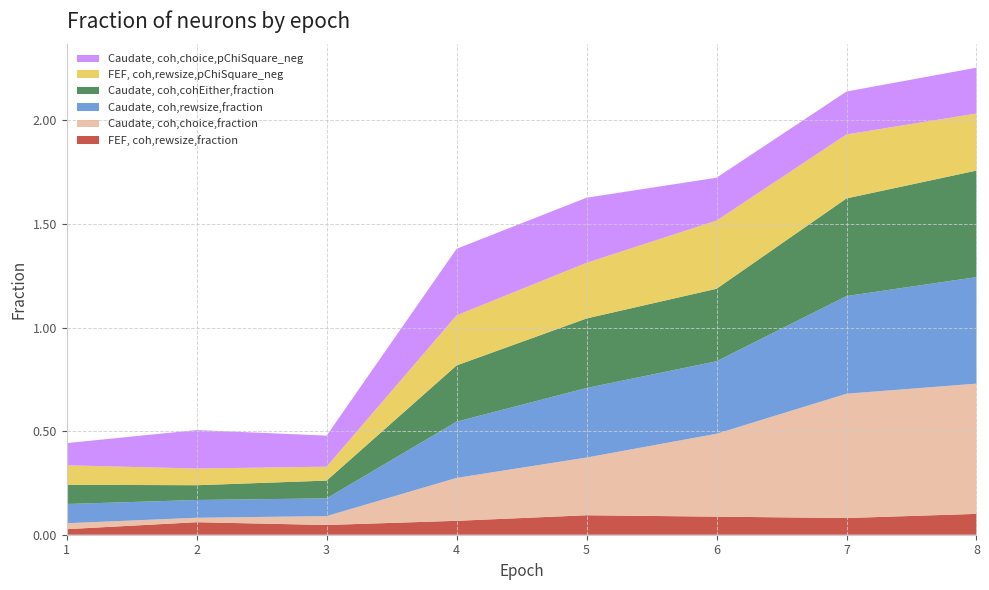

Reading left to right, extract all data points from this chart.

FEF, coh,rewsize,fraction: 1=0.0	2=0.1	3=0.0	4=0.1	5=0.1	6=0.1	7=0.1	8=0.1
Caudate, coh,choice,fraction: 1=0.0	2=0.0	3=0.0	4=0.2	5=0.3	6=0.4	7=0.6	8=0.6
Caudate, coh,rewsize,fraction: 1=0.1	2=0.1	3=0.1	4=0.3	5=0.3	6=0.3	7=0.5	8=0.5
Caudate, coh,cohEither,fraction: 1=0.1	2=0.1	3=0.1	4=0.3	5=0.3	6=0.3	7=0.5	8=0.5
FEF, coh,rewsize,pChiSquare_neg: 1=0.1	2=0.1	3=0.1	4=0.2	5=0.3	6=0.3	7=0.3	8=0.3
Caudate, coh,choice,pChiSquare_neg: 1=0.1	2=0.2	3=0.1	4=0.3	5=0.3	6=0.2	7=0.2	8=0.2